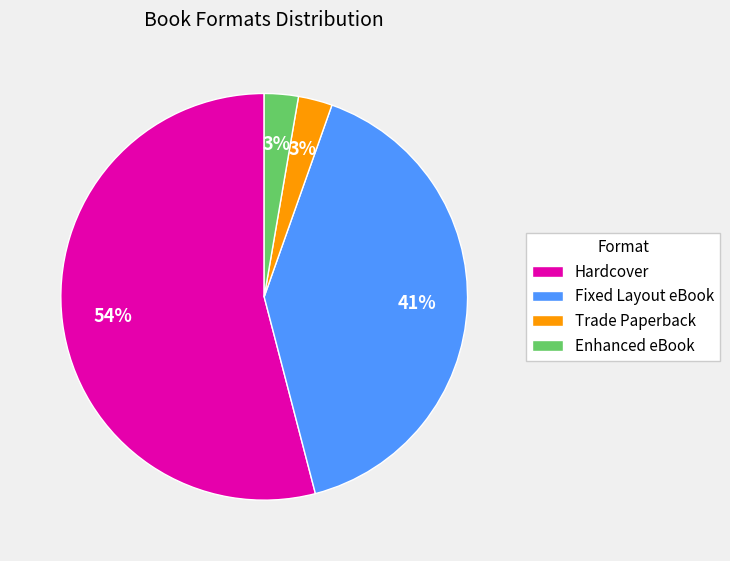

Is the sum of Hardcover and Fixed Layout eBook greater than half?

Yes